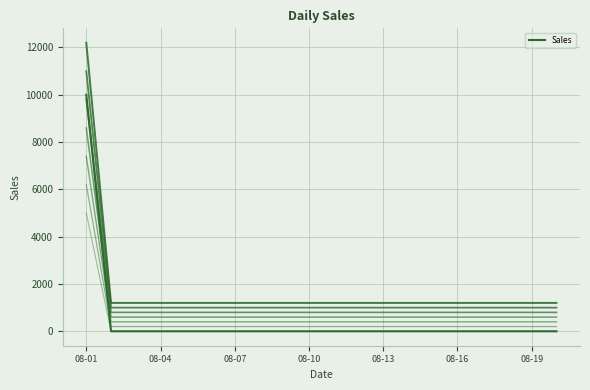

Does the chart display data point markers on the line(s)?

No